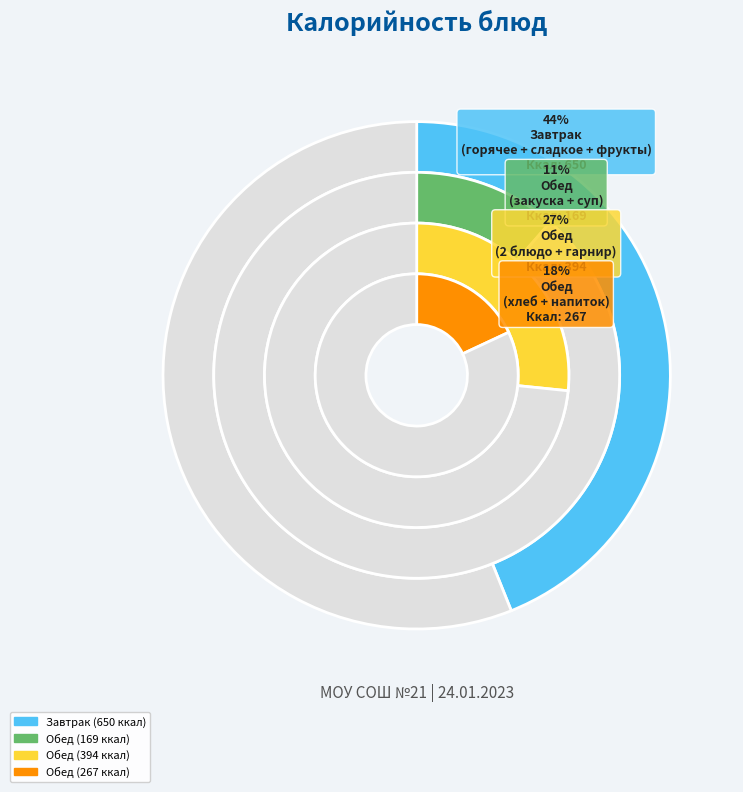

Does any single category account for the majority?

No